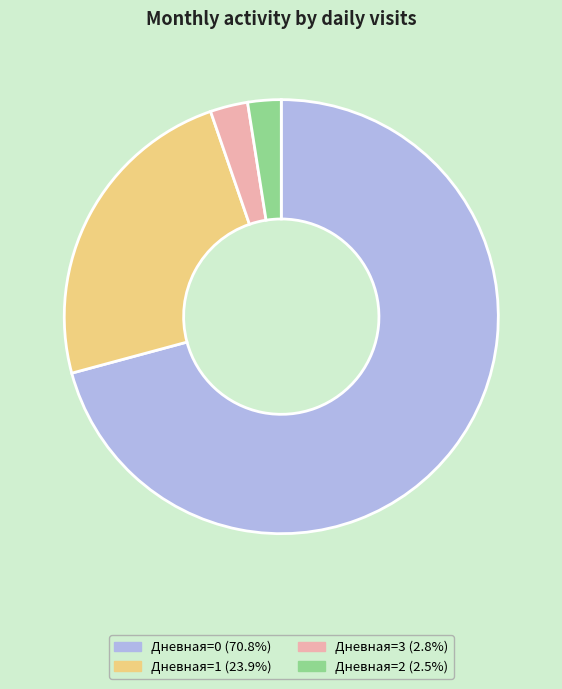

Is there any slice that represents more than half of the pie?

Yes